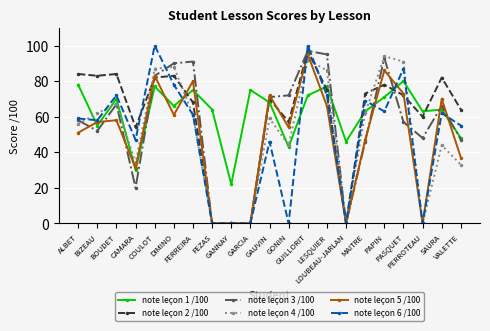

True or false: note leçon 1 /100 has a value of 49 at BOUDET.

False